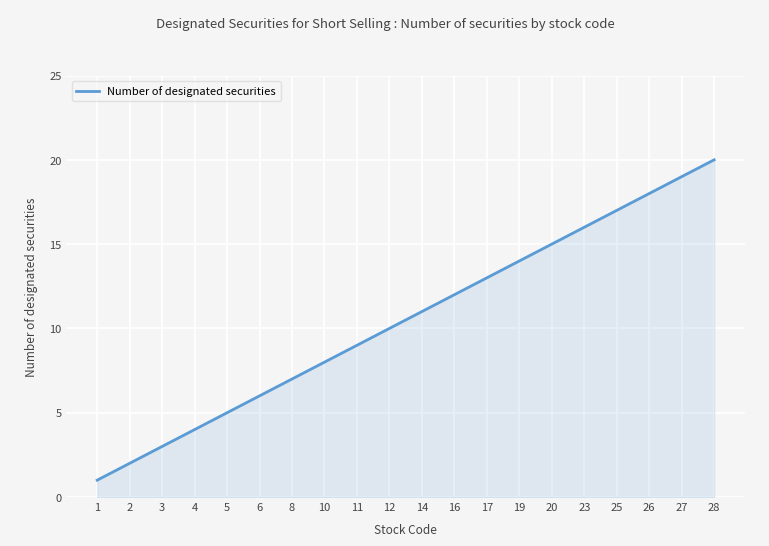

Reading left to right, list all the values displayed in this chart.

1=1	2=2	3=3	4=4	5=5	6=6	8=7	10=8	11=9	12=10	14=11	16=12	17=13	19=14	20=15	23=16	25=17	26=18	27=19	28=20